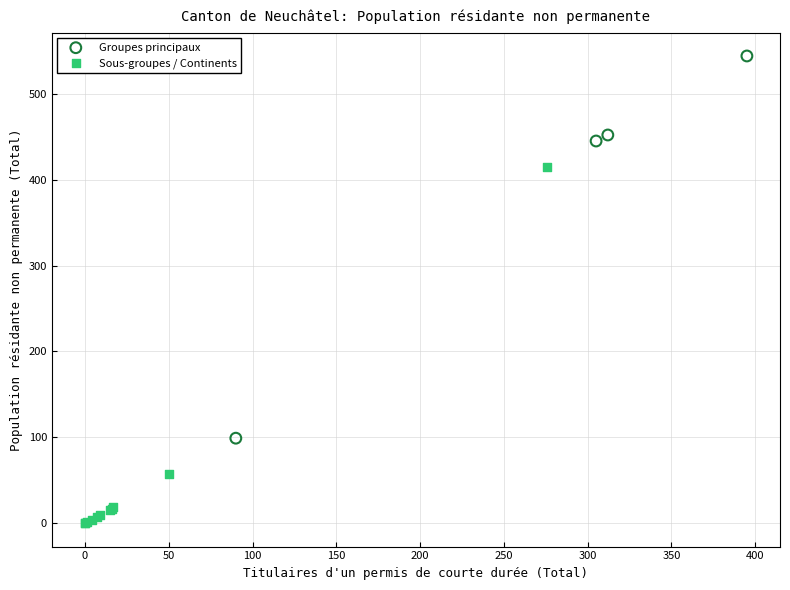

Which series has the widest spread of Y values?

Groupes principaux